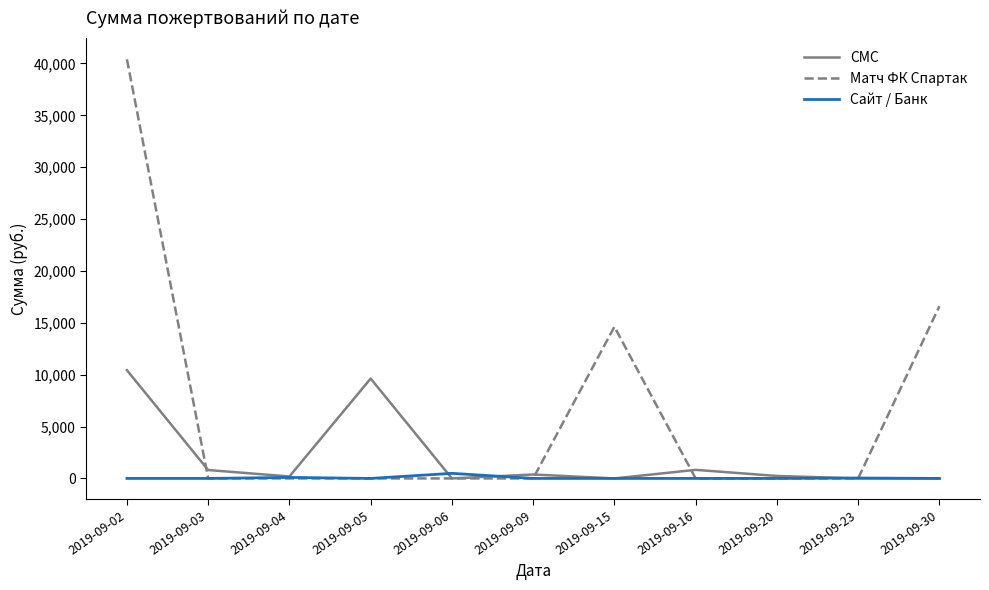

Between 2019-09-09 and 2019-09-15, which series saw the biggest shift?

Матч ФК Спартак